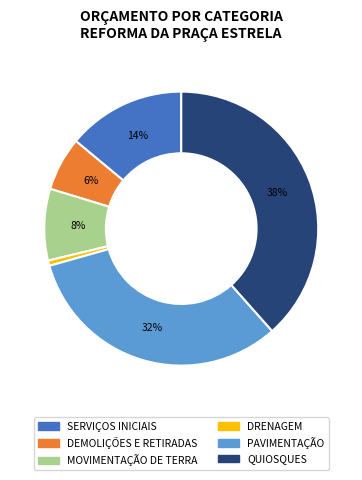

To the nearest percent, what is the difference between the SERVIÇOS INICIAIS and DRENAGEM slice percentages?

13%